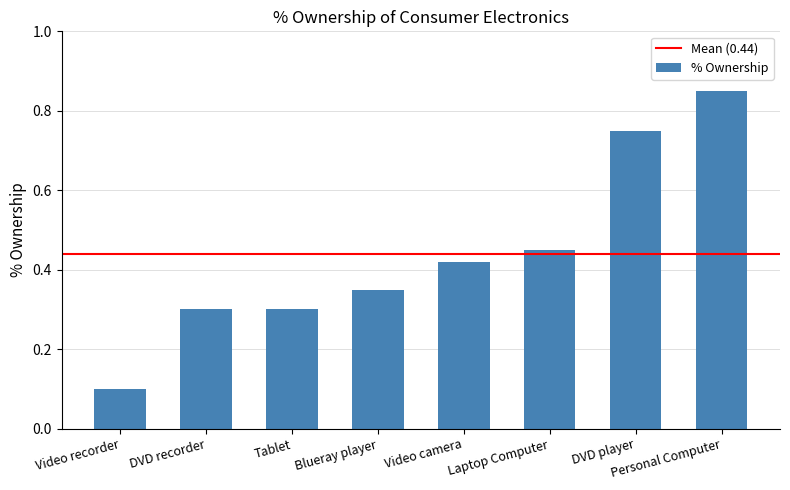

Are the bars horizontal?

No